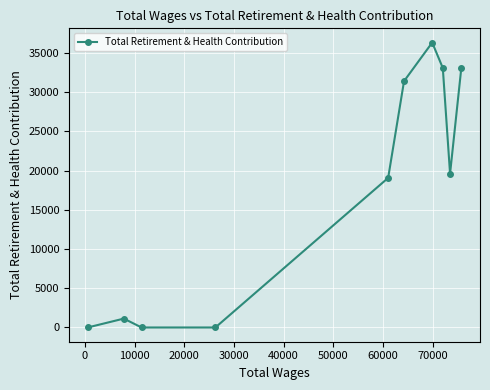

How many interior local valleys (lower than both neighbors) does the data have?

1